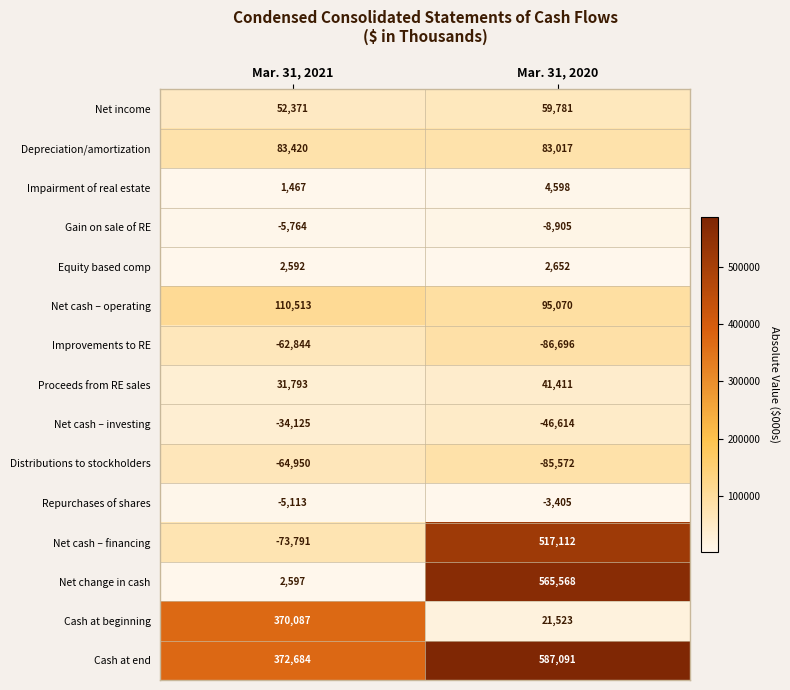

What is the difference between the Net income values at Mar. 31, 2021 and Mar. 31, 2020?

7410